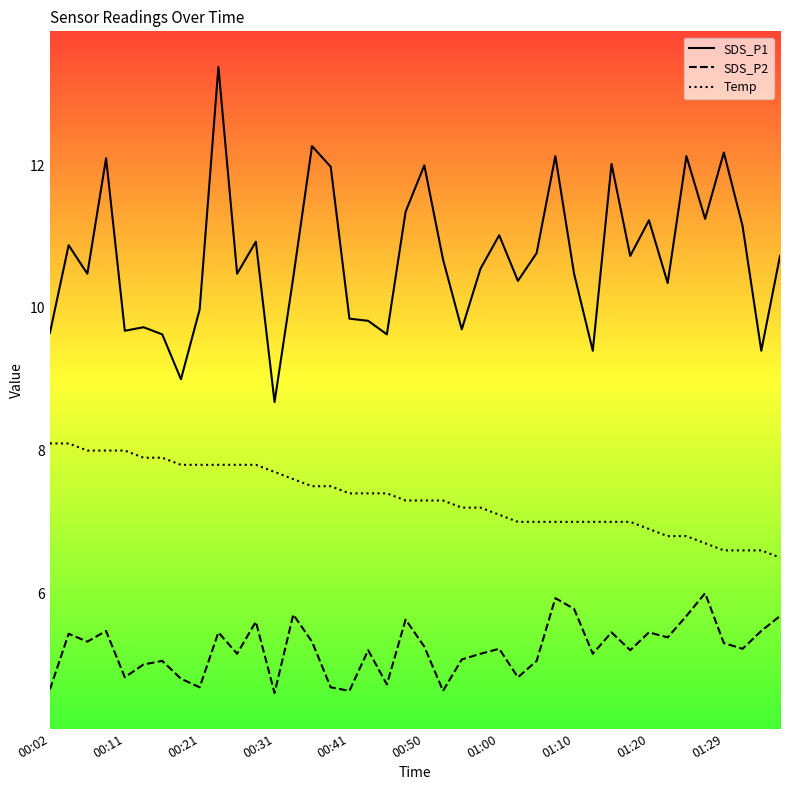

True or false: SDS_P2 and Temp intersect in this chart.

False